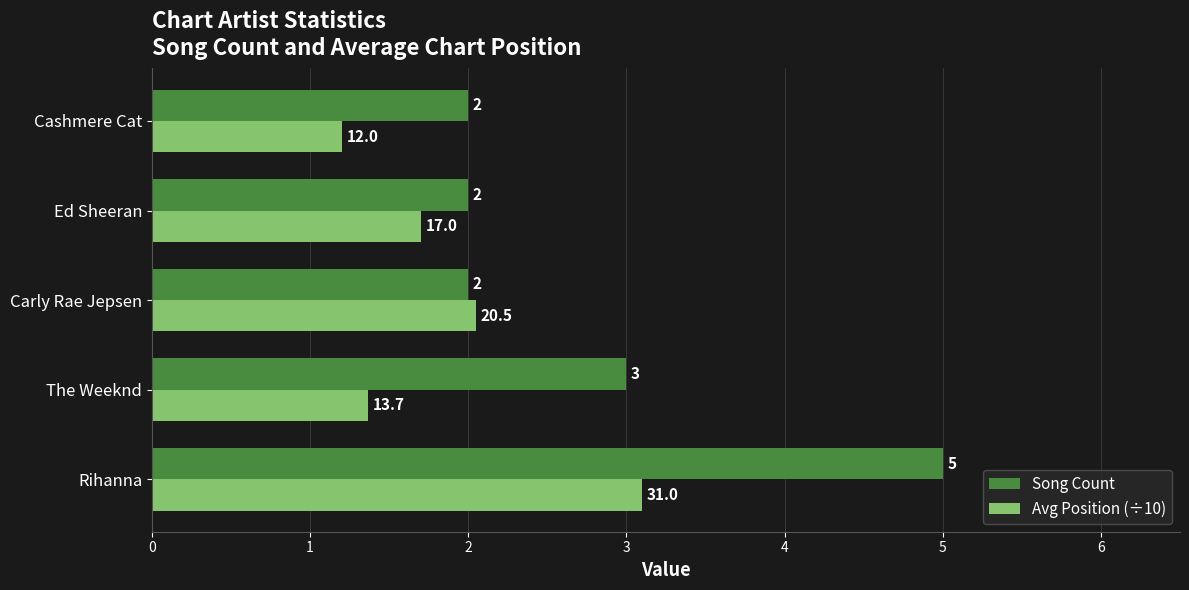

Which series has the widest spread of values?

Song Count